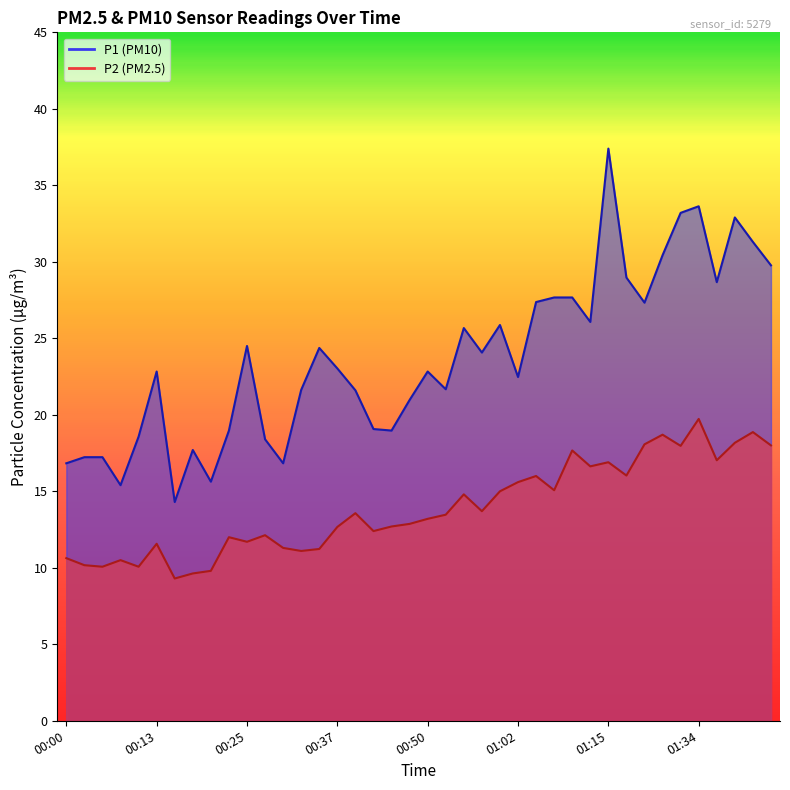

How many lines are shown in the chart?

2